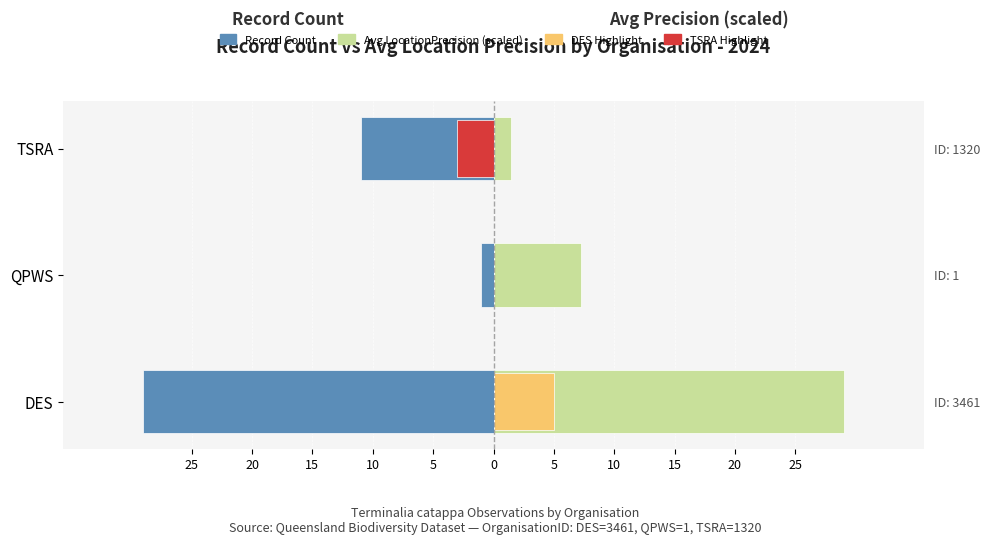

Are the bars horizontal?

Yes